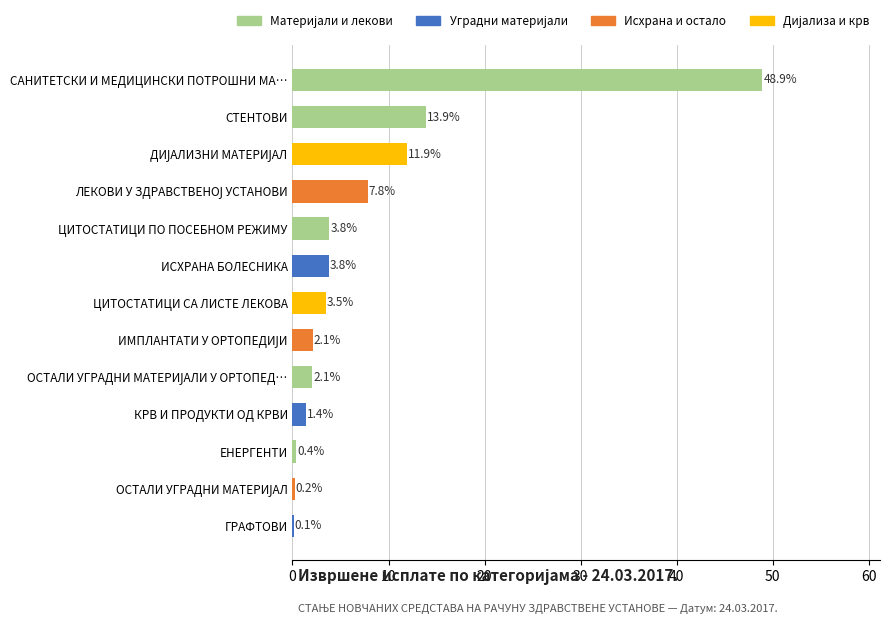

How many categories are shown in the chart?

13